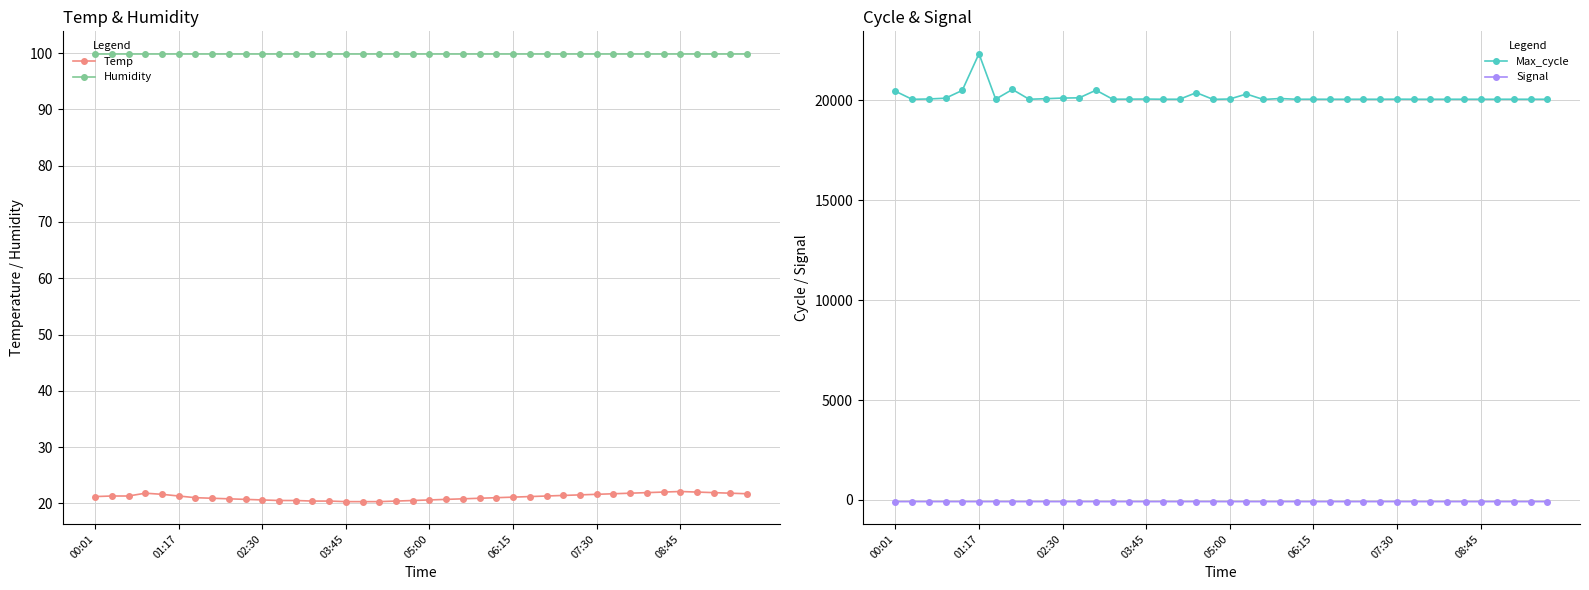

The Temp series shows 22.1 at 08:45. True or false?

True